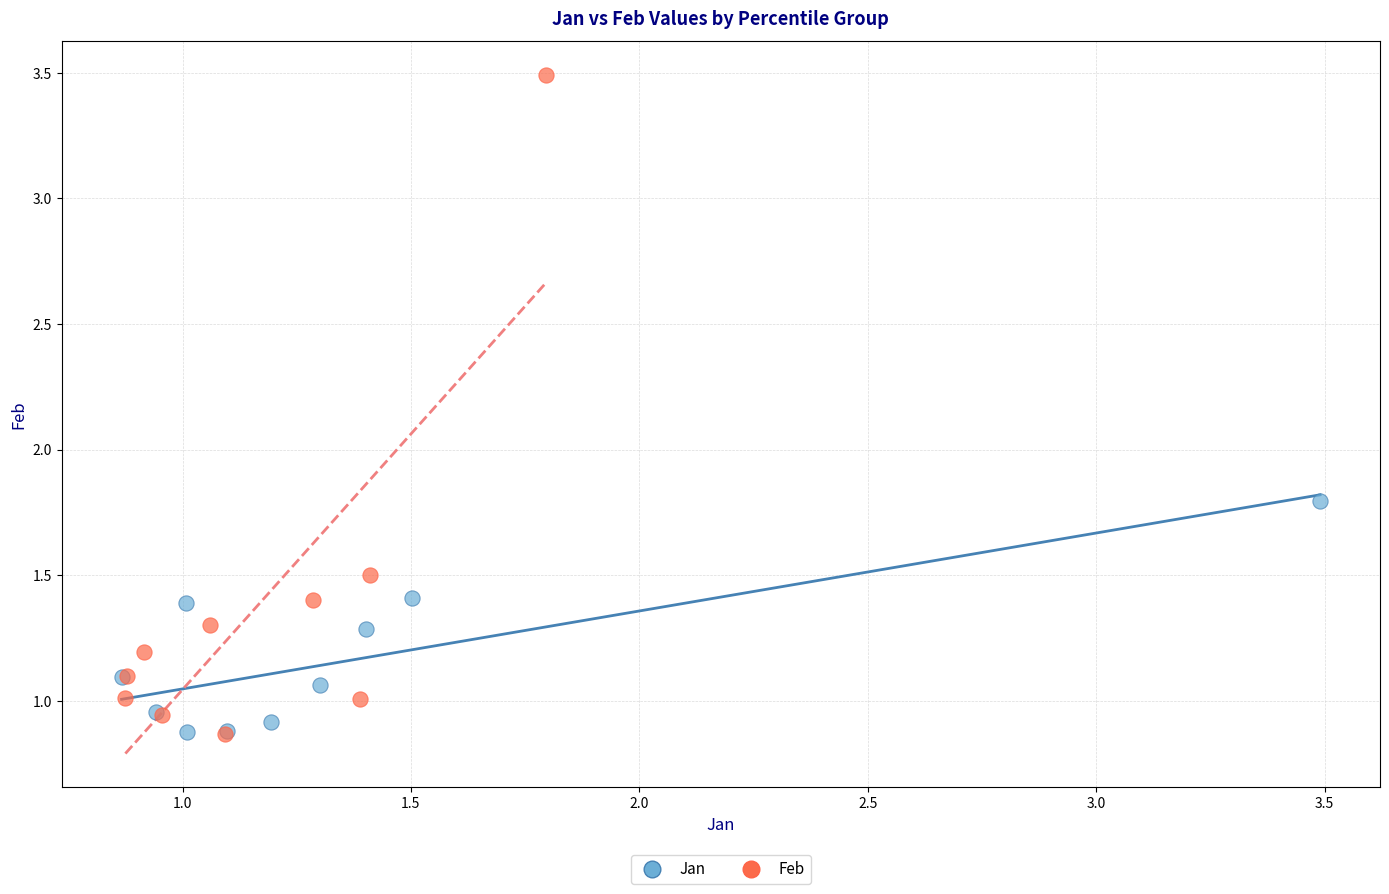

Which series has the largest Y range (max minus min)?

Feb